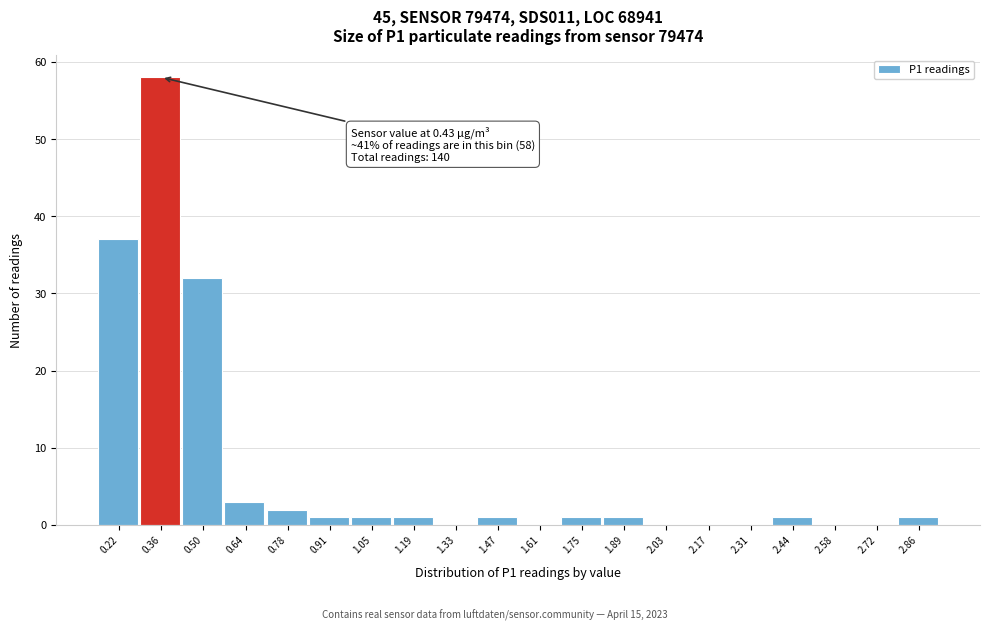

Reading right to left, what are all the values shown in this chart?

2.86=1	2.72=0	2.58=0	2.44=1	2.31=0	2.17=0	2.03=0	1.89=1	1.75=1	1.61=0	1.47=1	1.33=0	1.19=1	1.05=1	0.91=1	0.78=2	0.64=3	0.50=32	0.36=58	0.22=37